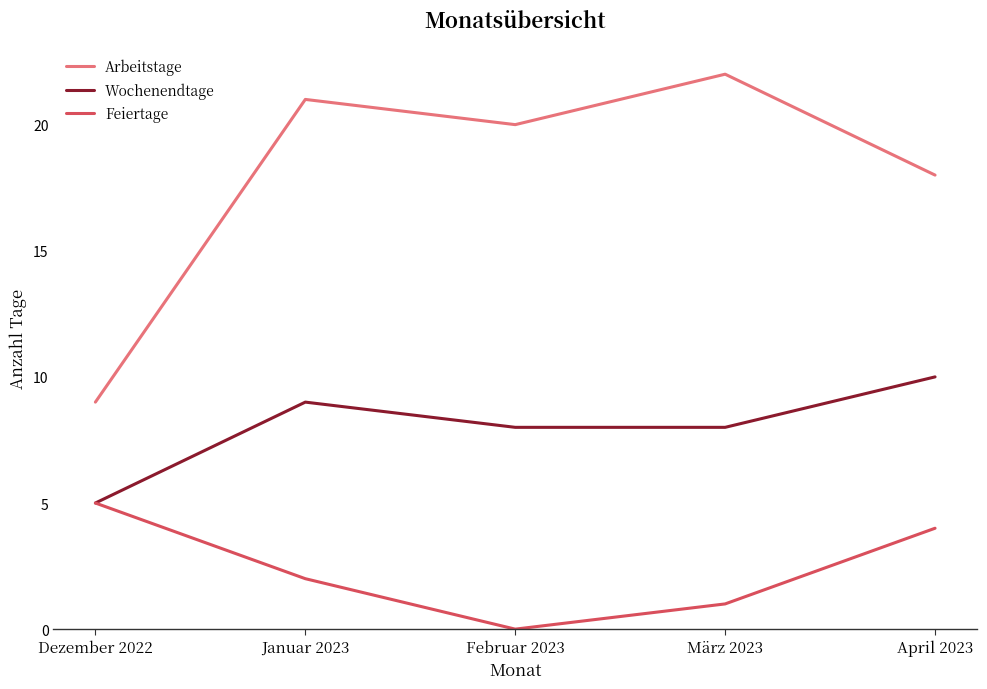

Rank the series by their maximum value, from highest to lowest.

Arbeitstage, Wochenendtage, Feiertage